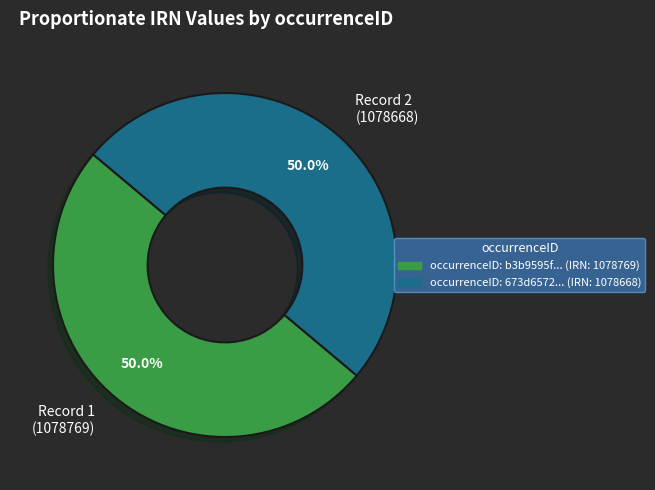

What is the ratio of the value at Record 1 (1078769) to the value at Record 2 (1078668)?

1.0